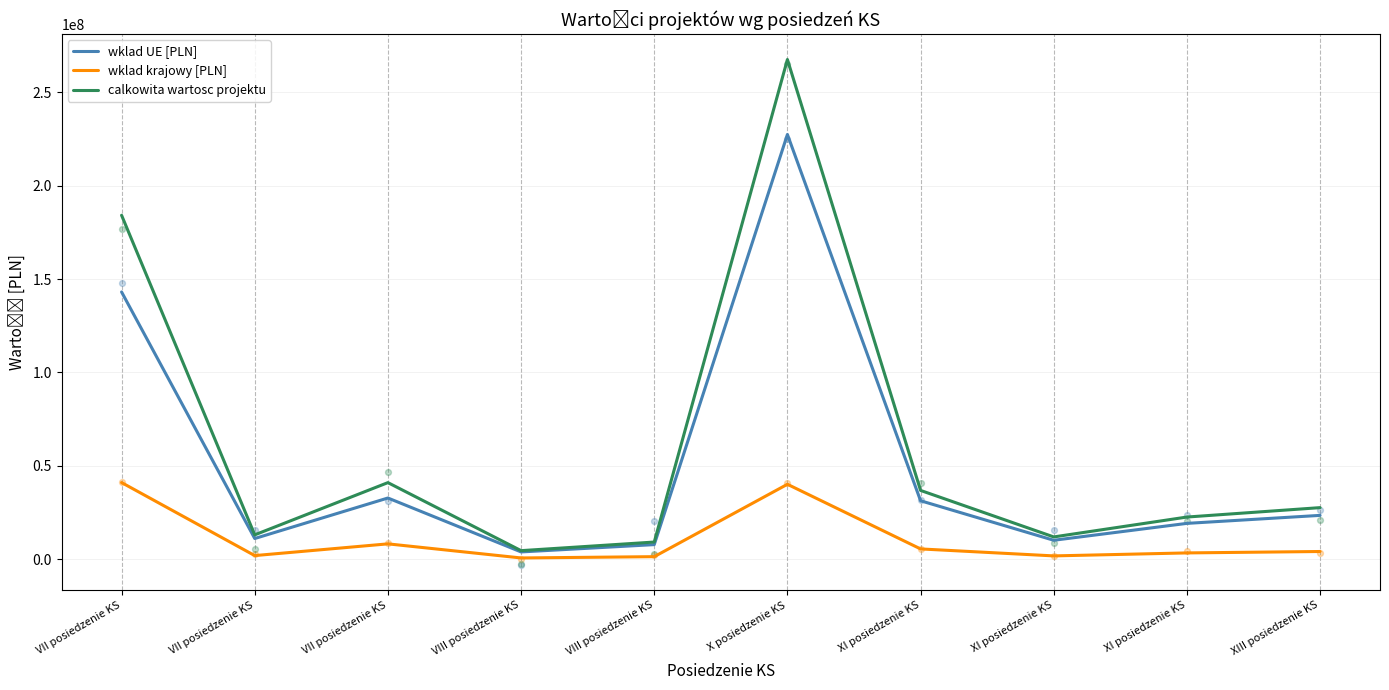

Is the value of calkowita wartosc projektu at XI posiedzenie KS greater than the value of wklad krajowy [PLN] at XIII posiedzenie KS?

Yes